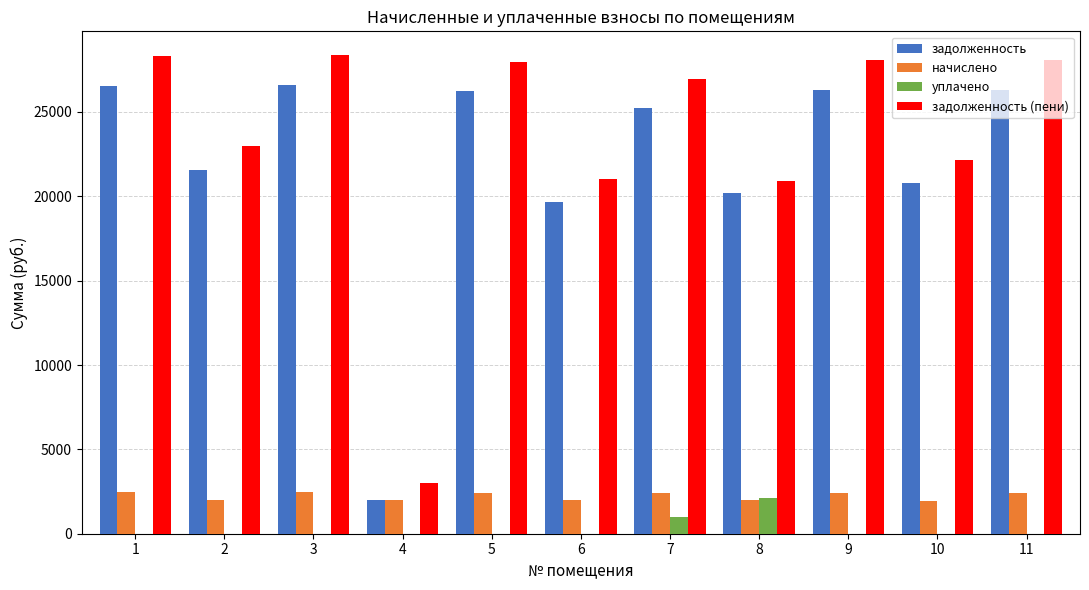

Which series has the largest total across all categories?

задолженность (пени)